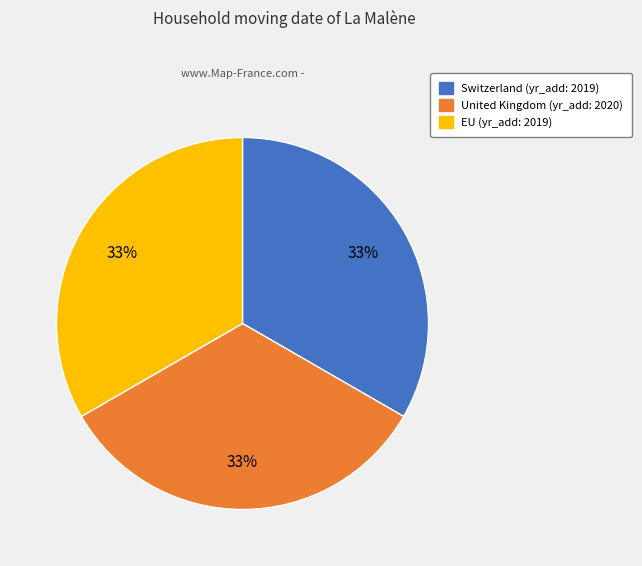

Is the sum of Switzerland and EU greater than half?

Yes